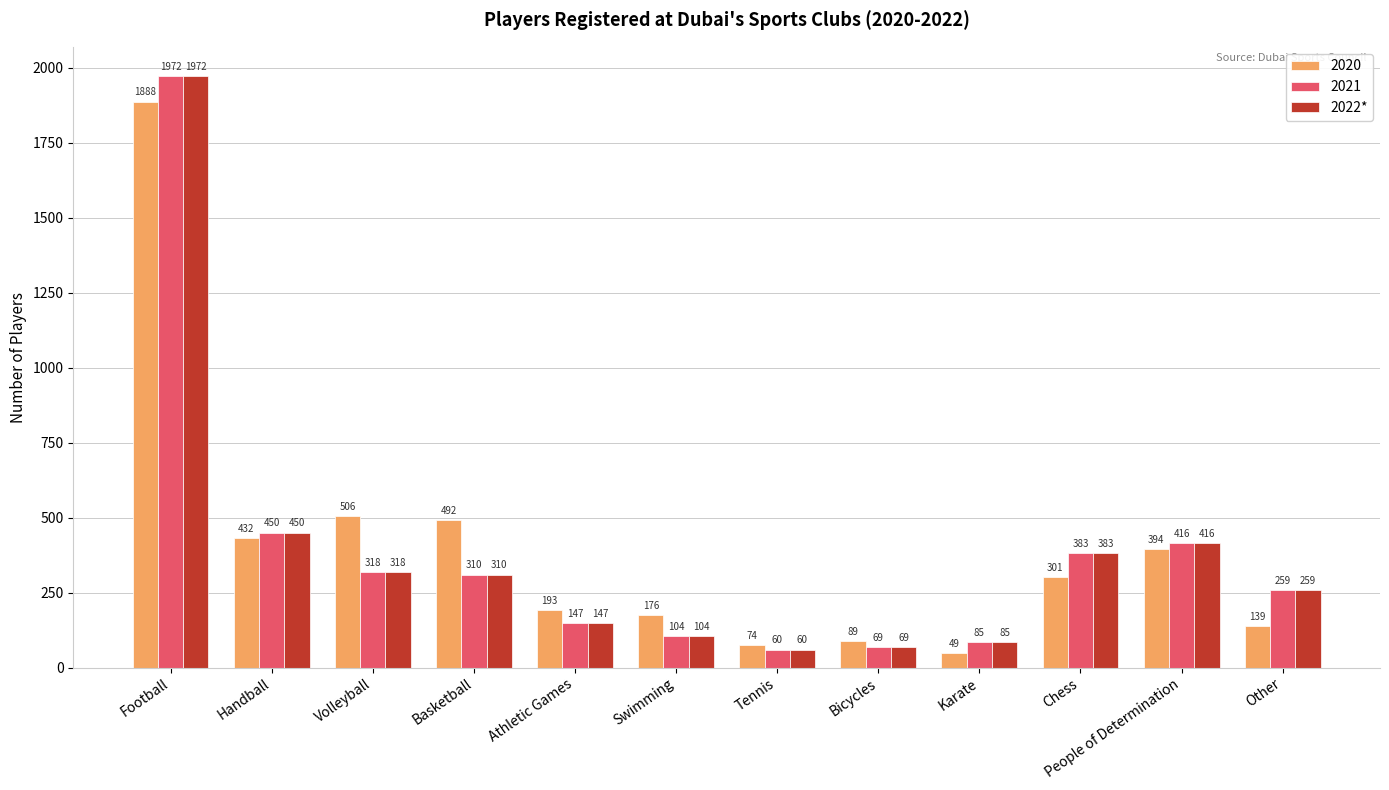

What is the sum of the 2022* values at Tennis and Chess?

443